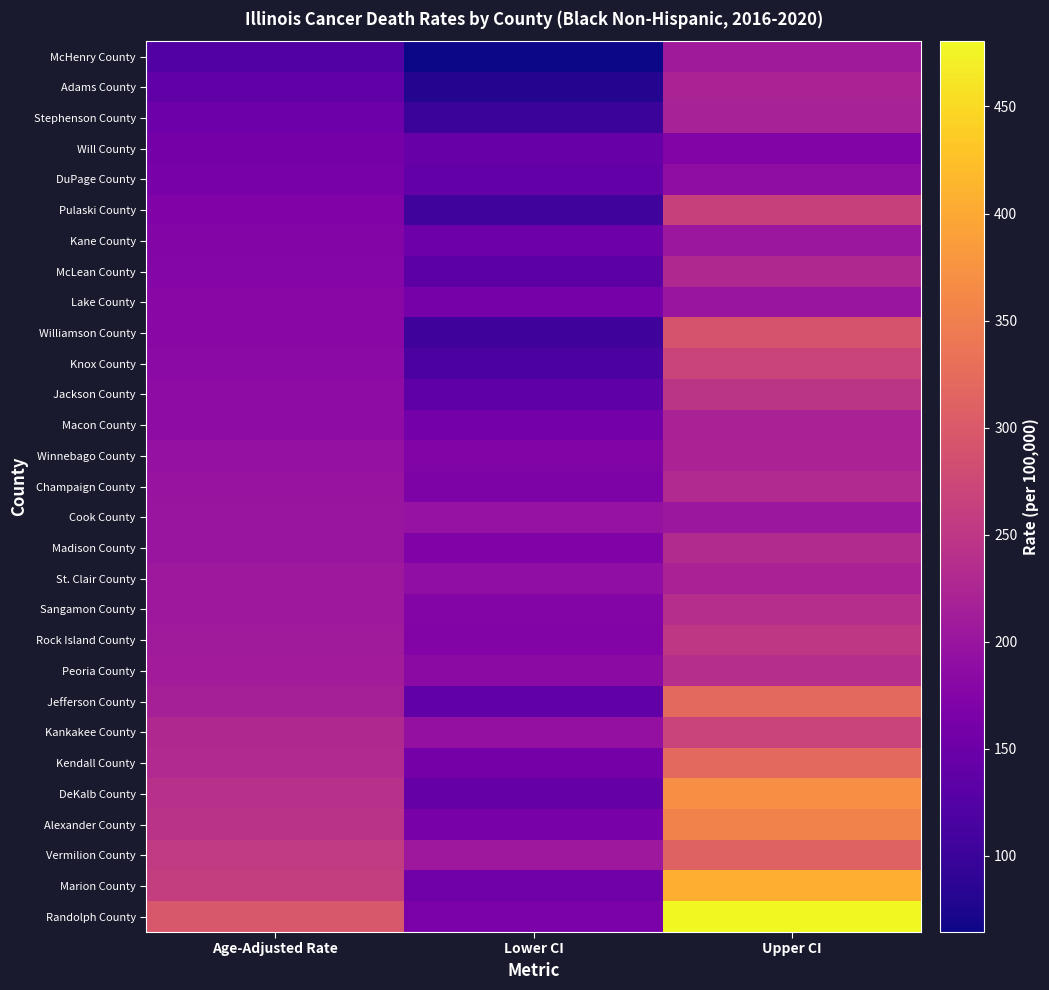

Reading right to left, extract all data points from this chart.

McHenry County: Upper CI=208.9	Lower CI=64.4	Age-Adjusted Rate=123.6
Adams County: Upper CI=221.0	Lower CI=79.6	Age-Adjusted Rate=137.8
Stephenson County: Upper CI=218.0	Lower CI=100.3	Age-Adjusted Rate=151.4
Will County: Upper CI=174.7	Lower CI=144.8	Age-Adjusted Rate=159.3
DuPage County: Upper CI=188.1	Lower CI=142.2	Age-Adjusted Rate=164.1
Pulaski County: Upper CI=265.2	Lower CI=106.5	Age-Adjusted Rate=170.2
Kane County: Upper CI=203.6	Lower CI=152.0	Age-Adjusted Rate=176.5
McLean County: Upper CI=228.7	Lower CI=134.1	Age-Adjusted Rate=177.3
Lake County: Upper CI=200.9	Lower CI=161.4	Age-Adjusted Rate=180.4
Williamson County: Upper CI=291.0	Lower CI=104.8	Age-Adjusted Rate=182.7
Knox County: Upper CI=269.6	Lower CI=117.5	Age-Adjusted Rate=183.2
Jackson County: Upper CI=246.8	Lower CI=137.4	Age-Adjusted Rate=186.7
Macon County: Upper CI=219.6	Lower CI=157.6	Age-Adjusted Rate=186.8
Winnebago County: Upper CI=220.5	Lower CI=172.7	Age-Adjusted Rate=195.6
Champaign County: Upper CI=230.6	Lower CI=169.8	Age-Adjusted Rate=198.6
Cook County: Upper CI=203.3	Lower CI=196.6	Age-Adjusted Rate=199.9
Madison County: Upper CI=233.0	Lower CI=171.1	Age-Adjusted Rate=200.4
St. Clair County: Upper CI=219.7	Lower CI=190.3	Age-Adjusted Rate=204.6
Sangamon County: Upper CI=237.6	Lower CI=176.2	Age-Adjusted Rate=205.3
Rock Island County: Upper CI=250.8	Lower CI=174.2	Age-Adjusted Rate=210.1
Peoria County: Upper CI=237.7	Lower CI=185.9	Age-Adjusted Rate=210.7
Jefferson County: Upper CI=319.8	Lower CI=137.6	Age-Adjusted Rate=215.6
Kankakee County: Upper CI=267.6	Lower CI=194.4	Age-Adjusted Rate=228.9
Kendall County: Upper CI=320.1	Lower CI=160.1	Age-Adjusted Rate=231.7
DeKalb County: Upper CI=368.6	Lower CI=143.4	Age-Adjusted Rate=240.1
Alexander County: Upper CI=354.4	Lower CI=163.6	Age-Adjusted Rate=244.5
Vermilion County: Upper CI=312.6	Lower CI=204.6	Age-Adjusted Rate=254.7
Marion County: Upper CI=406.3	Lower CI=154.9	Age-Adjusted Rate=260.2
Randolph County: Upper CI=480.5	Lower CI=165.3	Age-Adjusted Rate=296.4